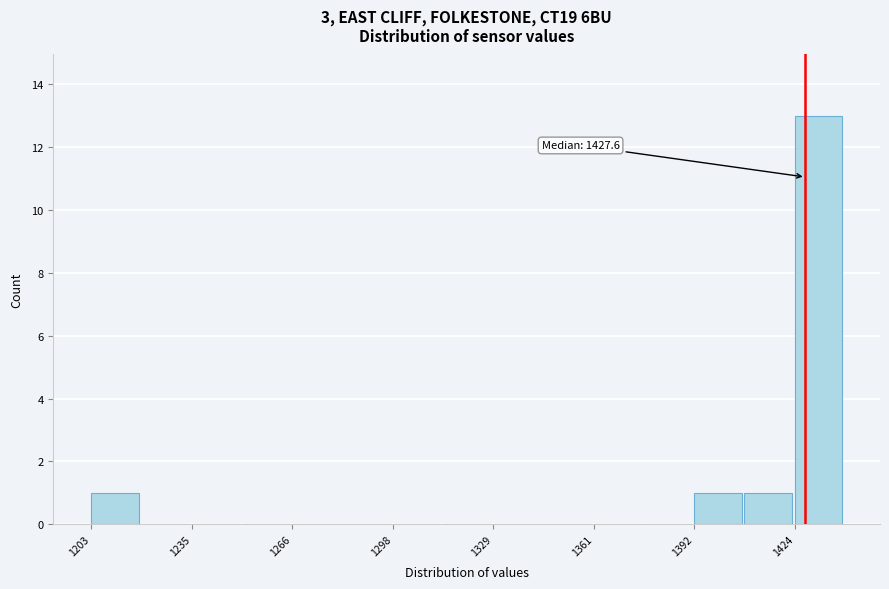

Read against the x-axis, roughly where is the centre of the tallest bar?

1430